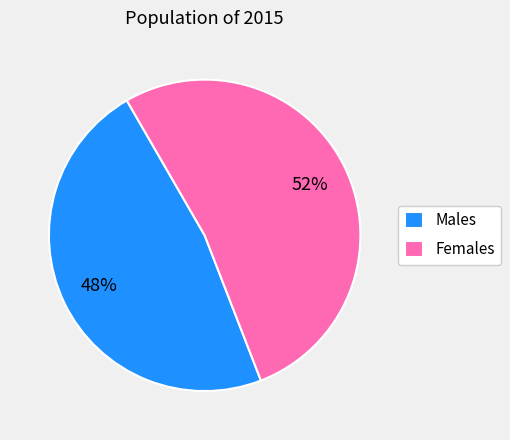

Approximately how many times larger is the value at Females compared to Males?

1.1